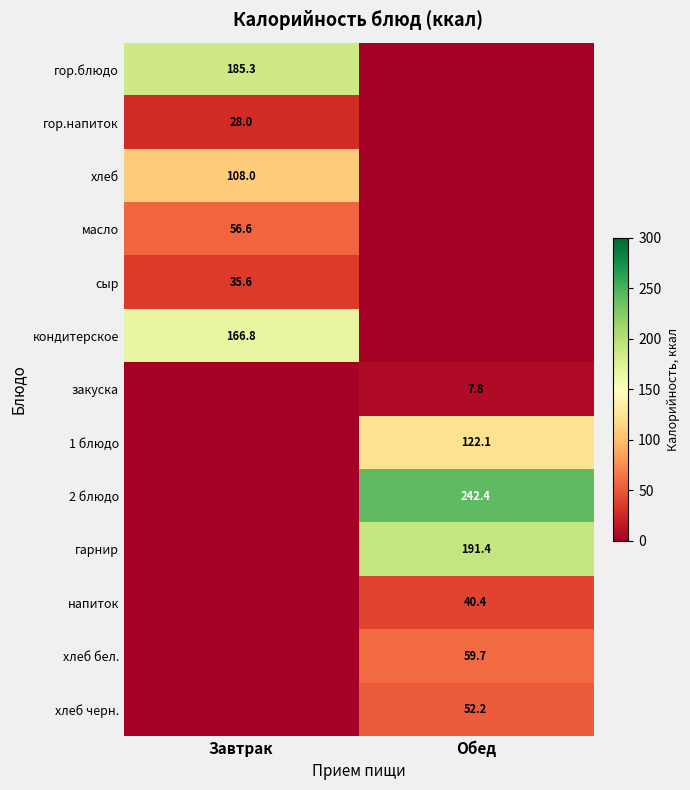

Is the value of масло at Завтрак greater than the value of гор.блюдо at Завтрак?

No